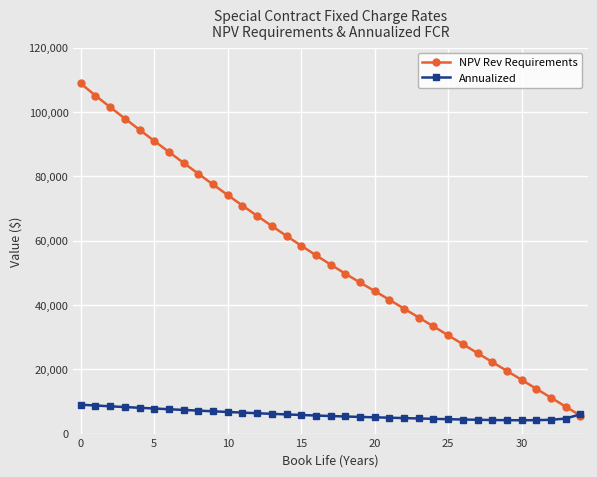

What is the value of the NPV Rev Requirements point at the 16th from the left?

58402.5